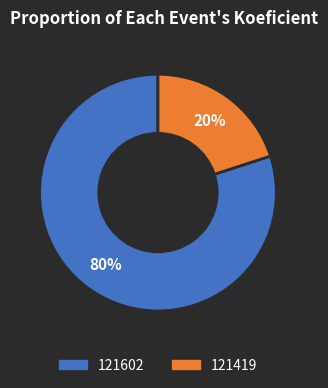

Does any single category account for the majority?

Yes